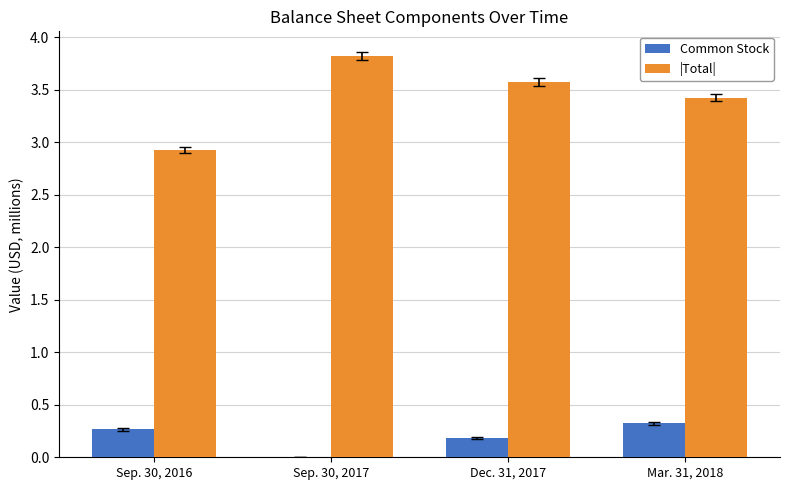

What is the total value across all series at Sep. 30, 2017?

3.8